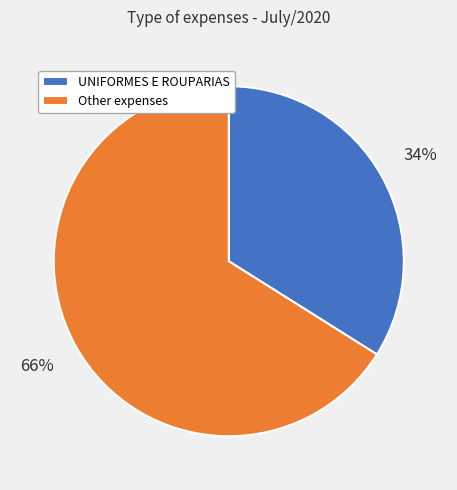

What is the largest slice in the pie chart?

Other expenses